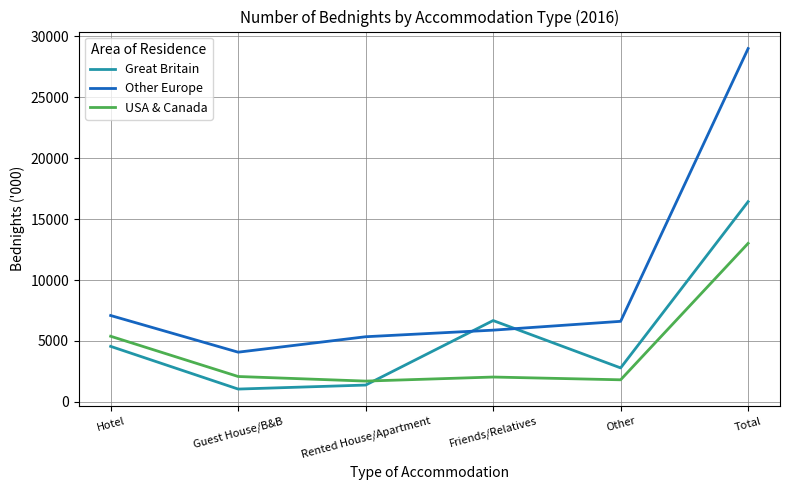

Count the number of categories in the chart.

6